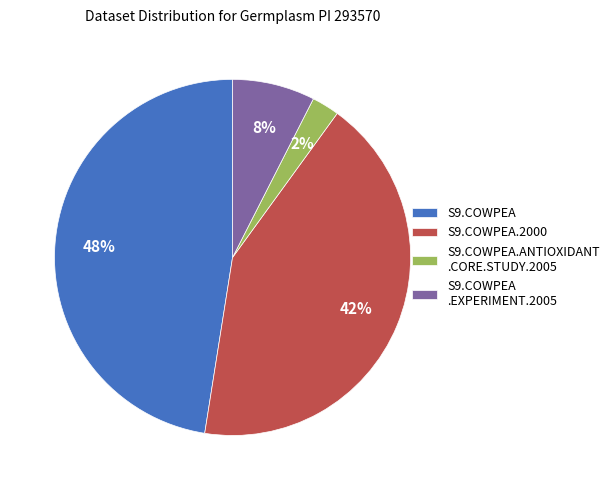

Which slice is the smallest?

S9.COWPEA.ANTIOXIDANT .CORE.STUDY.2005